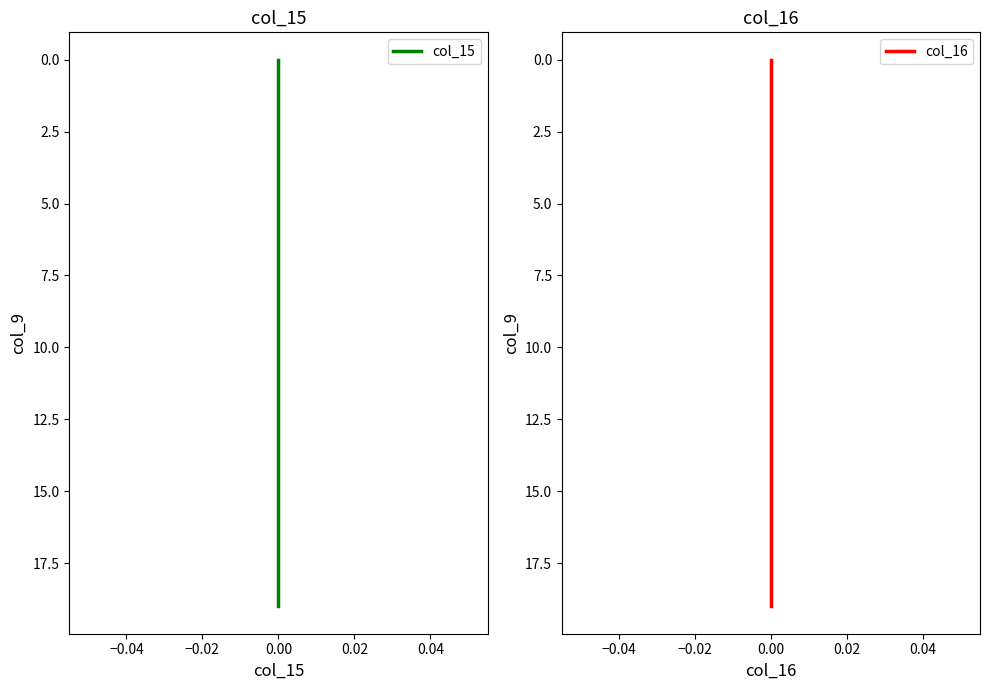

What are all the series names shown in the legend?

col_15, col_16